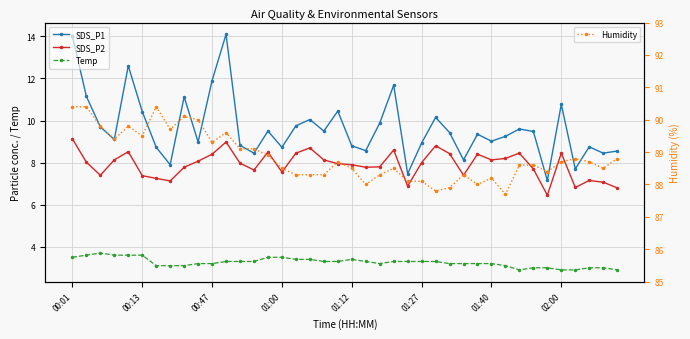

What is the difference between the second highest and second lowest values in the SDS_P1 series?

6.5